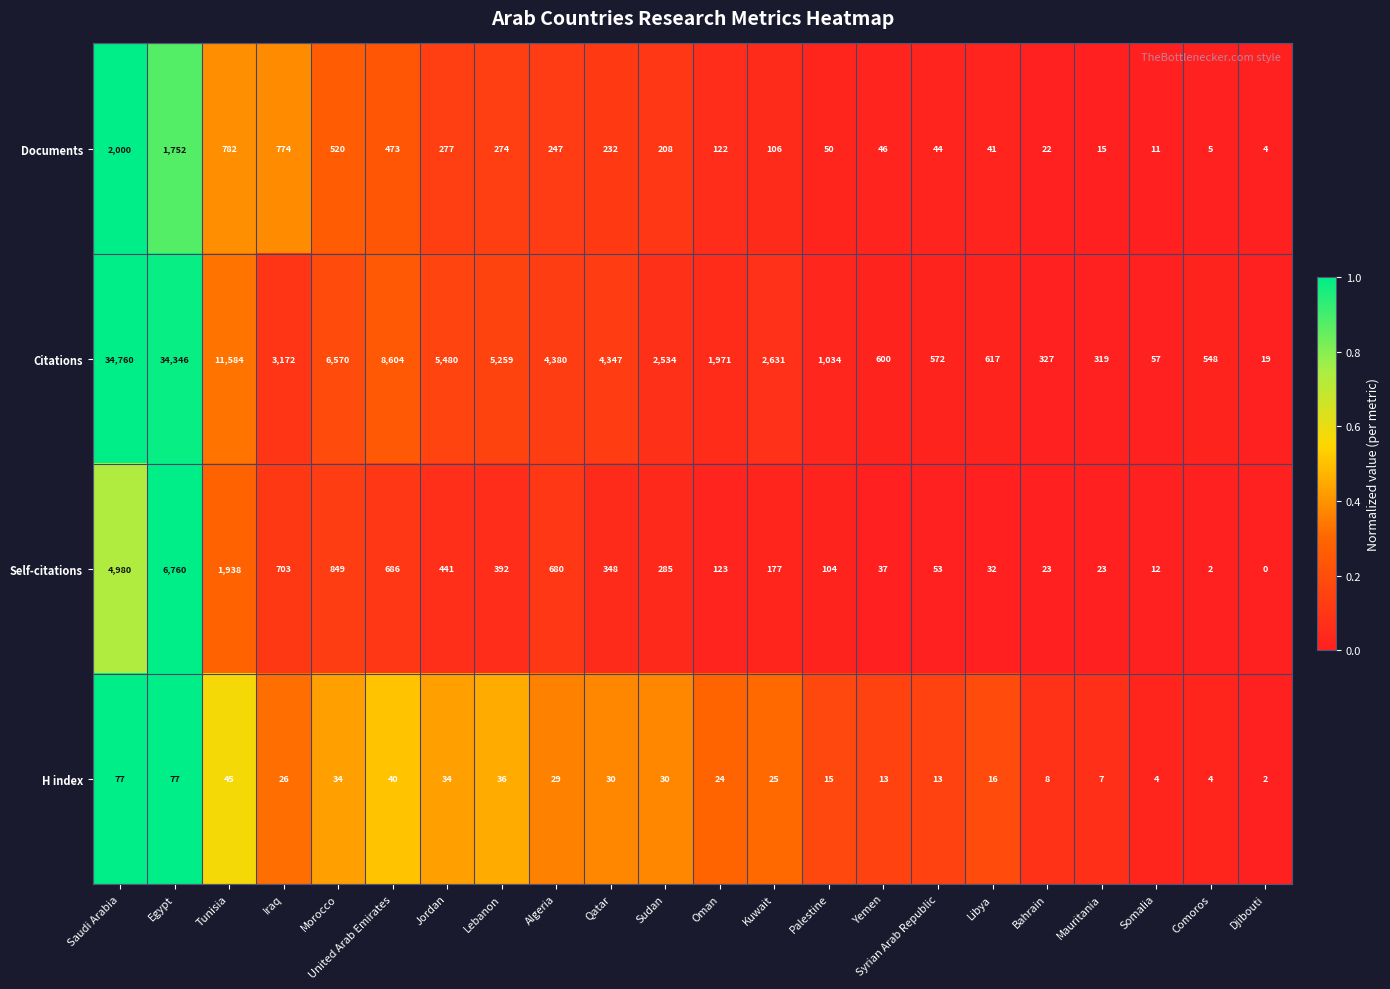

What value does the Citations series have at Yemen, to the nearest 100?

600